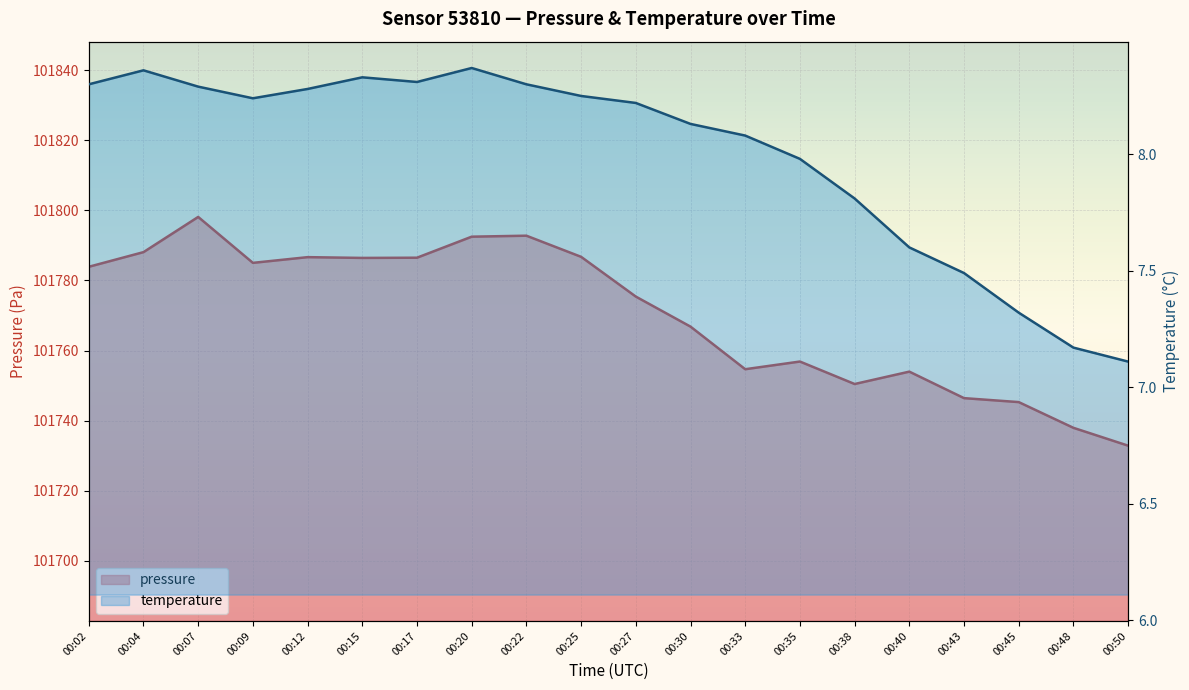

At which category is the sum across all series the highest?

00:07